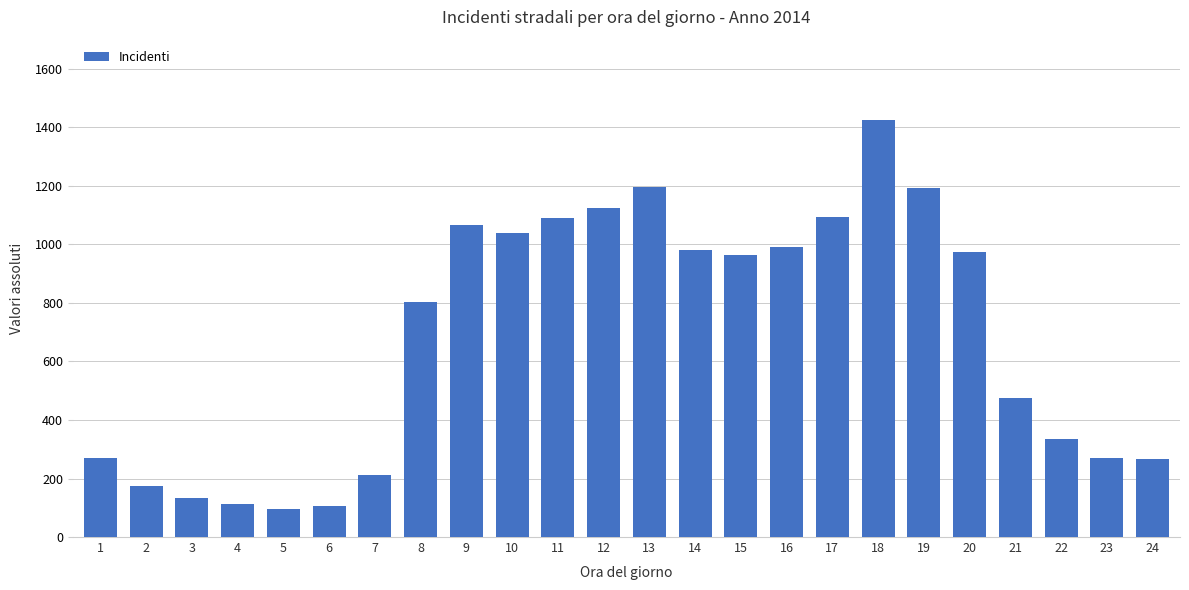

What is the value of the 7th bar from the left?

211